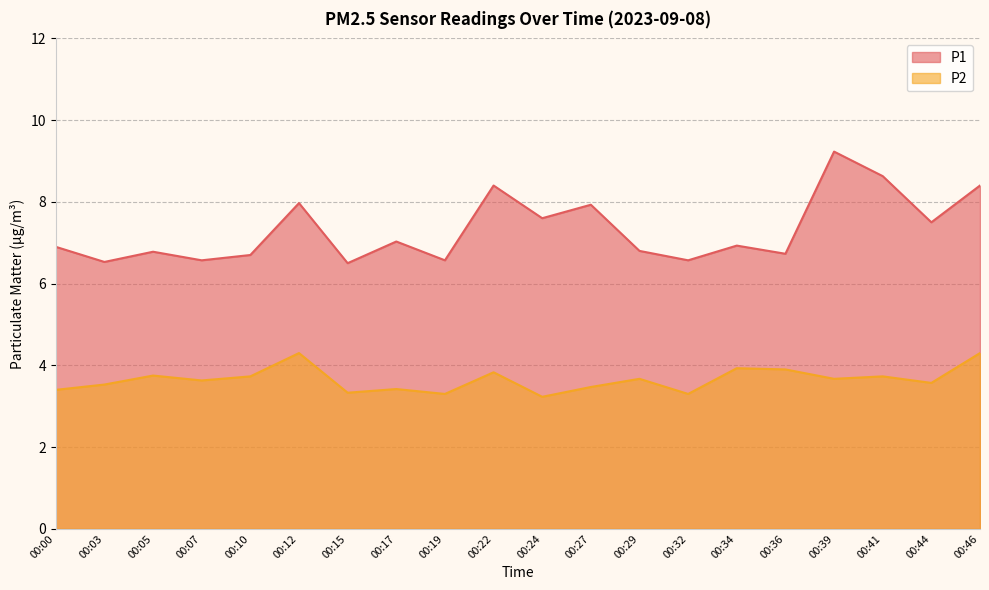

Rank the series at 00:05 from highest to lowest value.

P1, P2